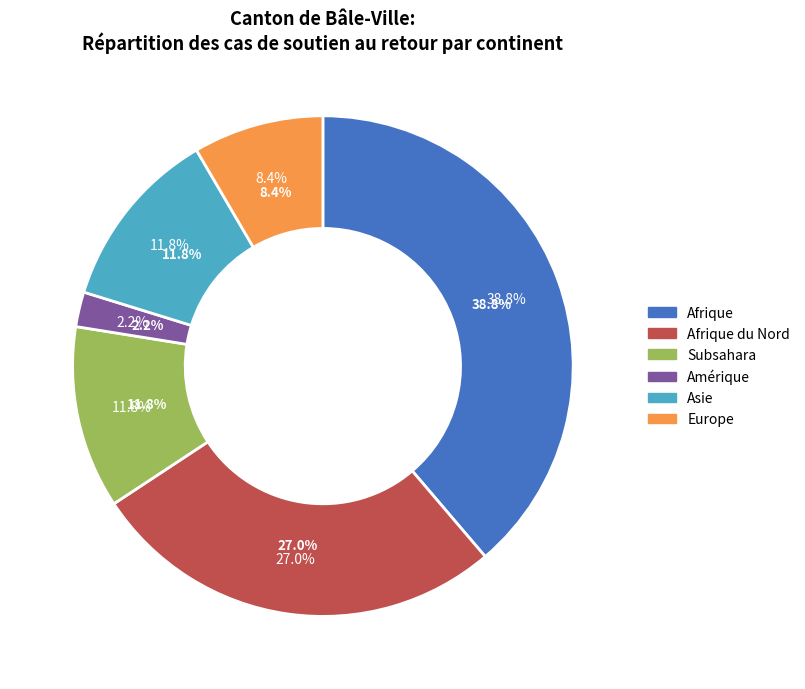

Is it true that Amérique is 2% of the pie?

True